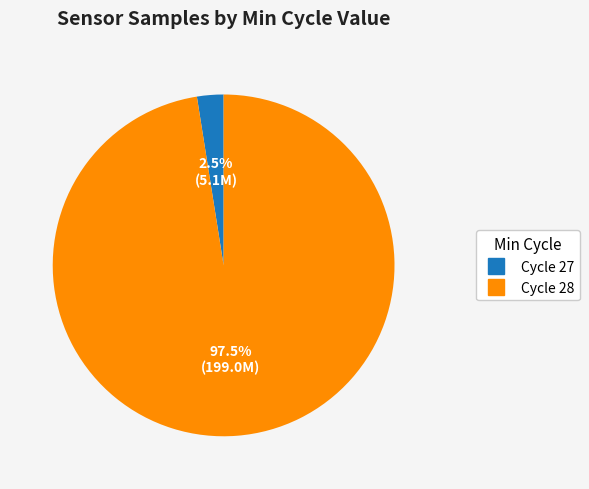

Is there a majority slice in this chart?

Yes